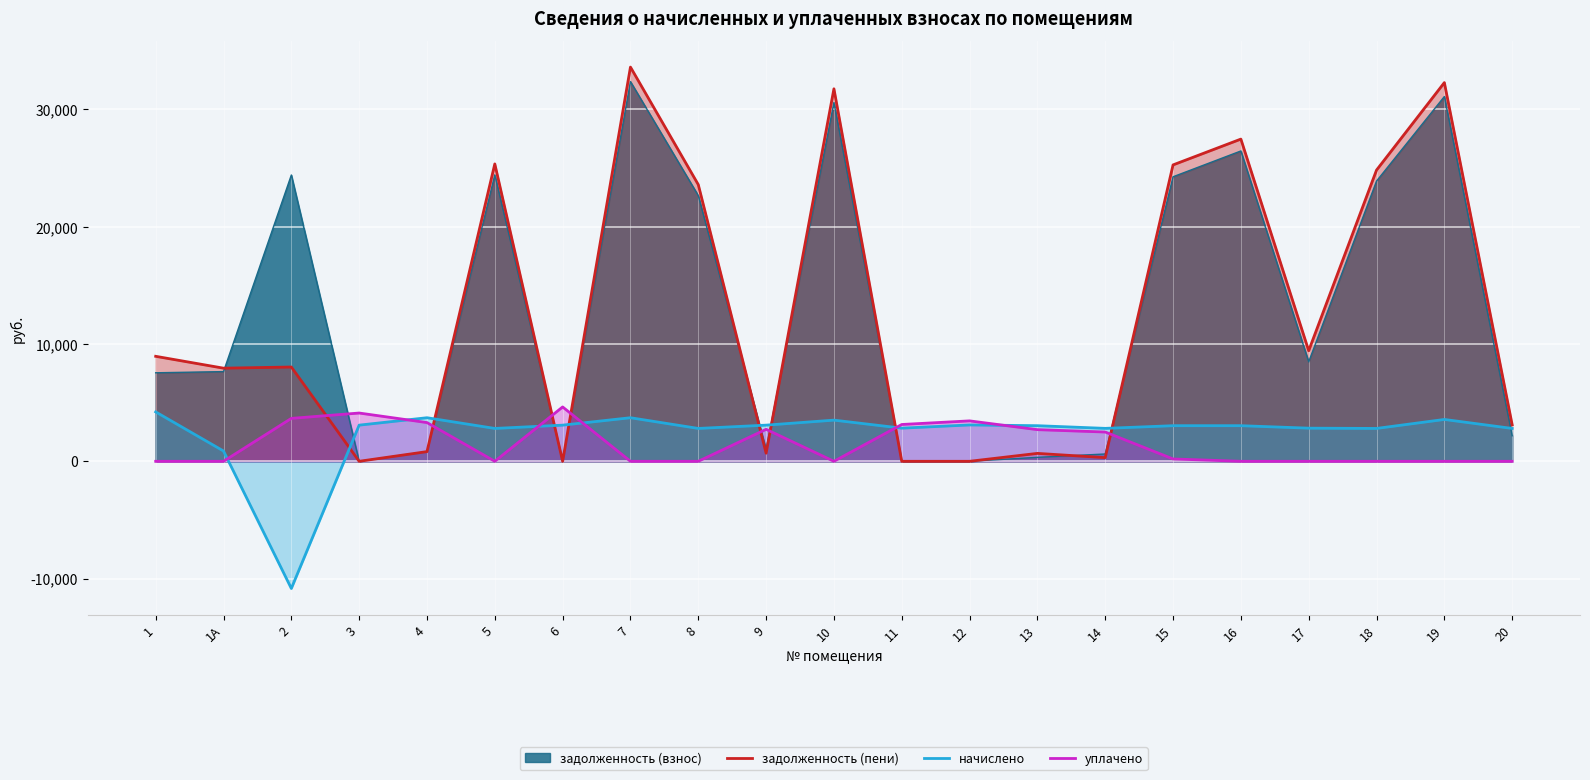

How many interior local peaks does the начислено series have?

5